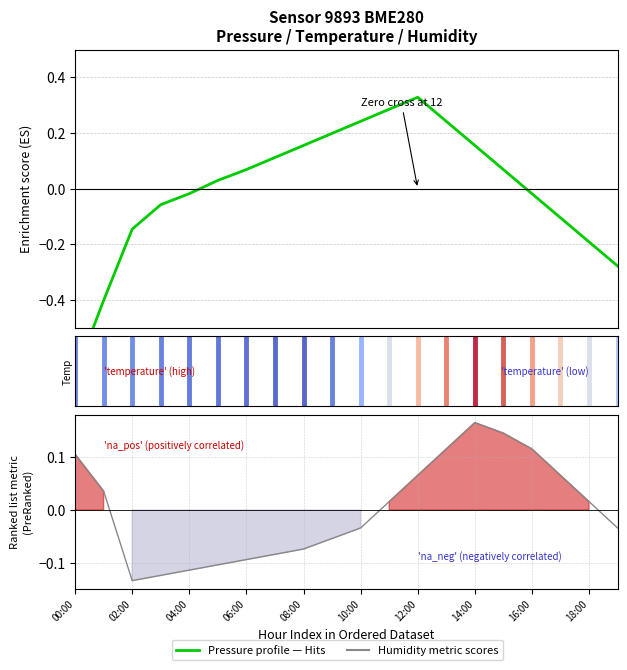

Where is Humidity nearest to the value 0?

11